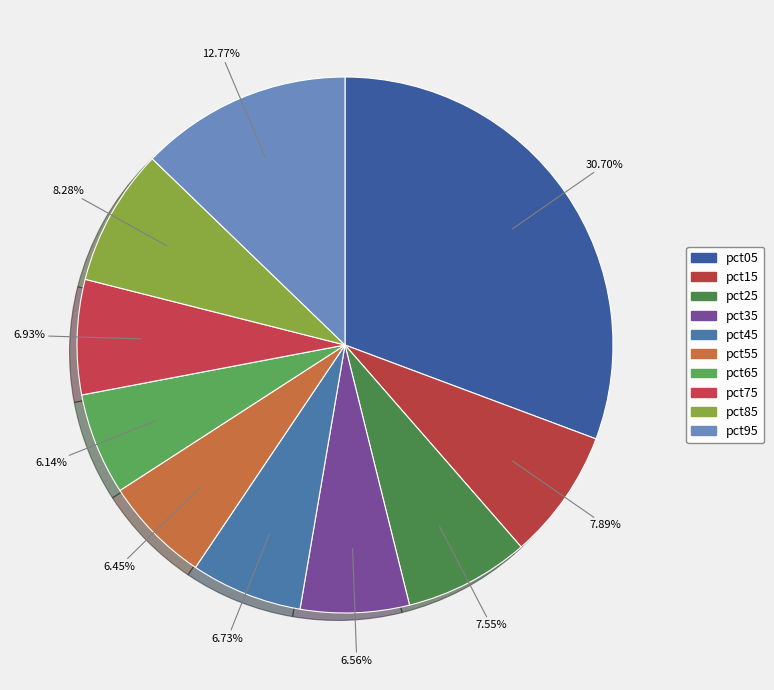

To the nearest percent, what is the difference between the pct65 and pct85 slice percentages?

2%